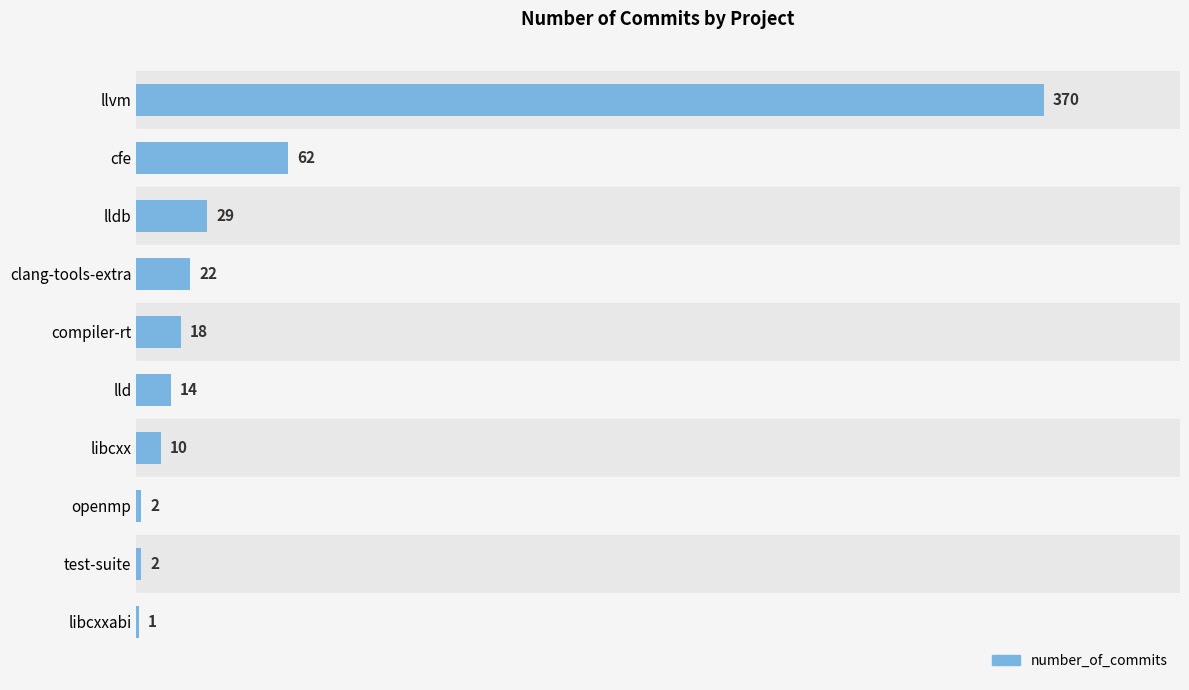

True or false: the data shows 18 at compiler-rt.

True